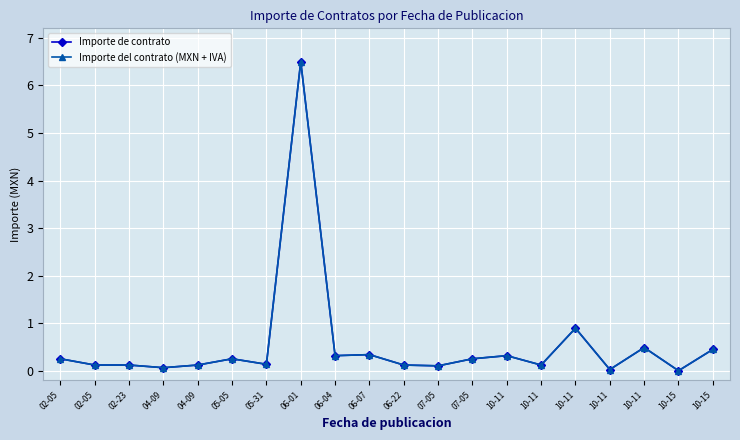

Does the chart have visible grid lines?

Yes